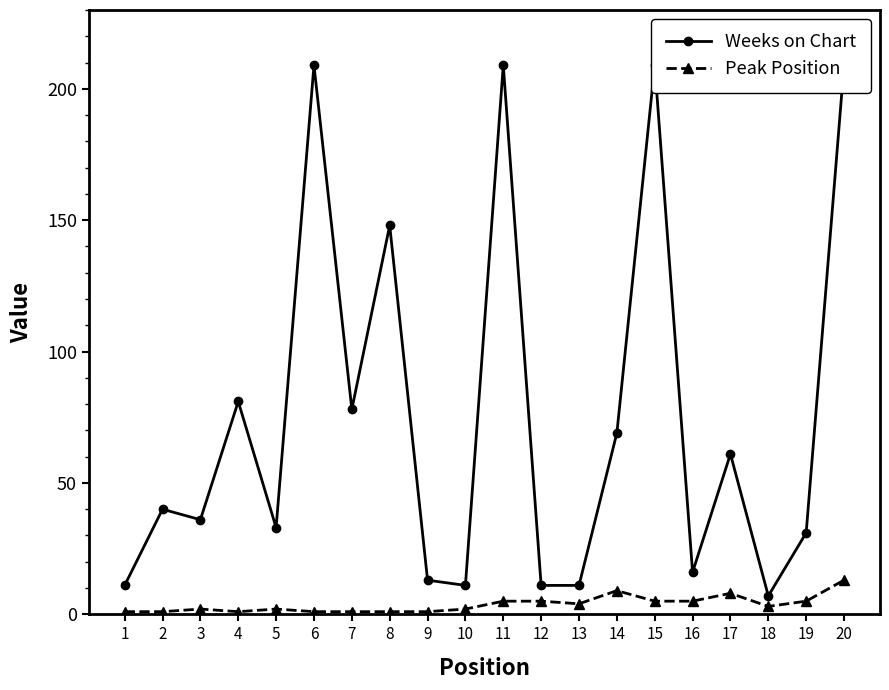

What are all the series names shown in the legend?

Weeks on Chart, Peak Position